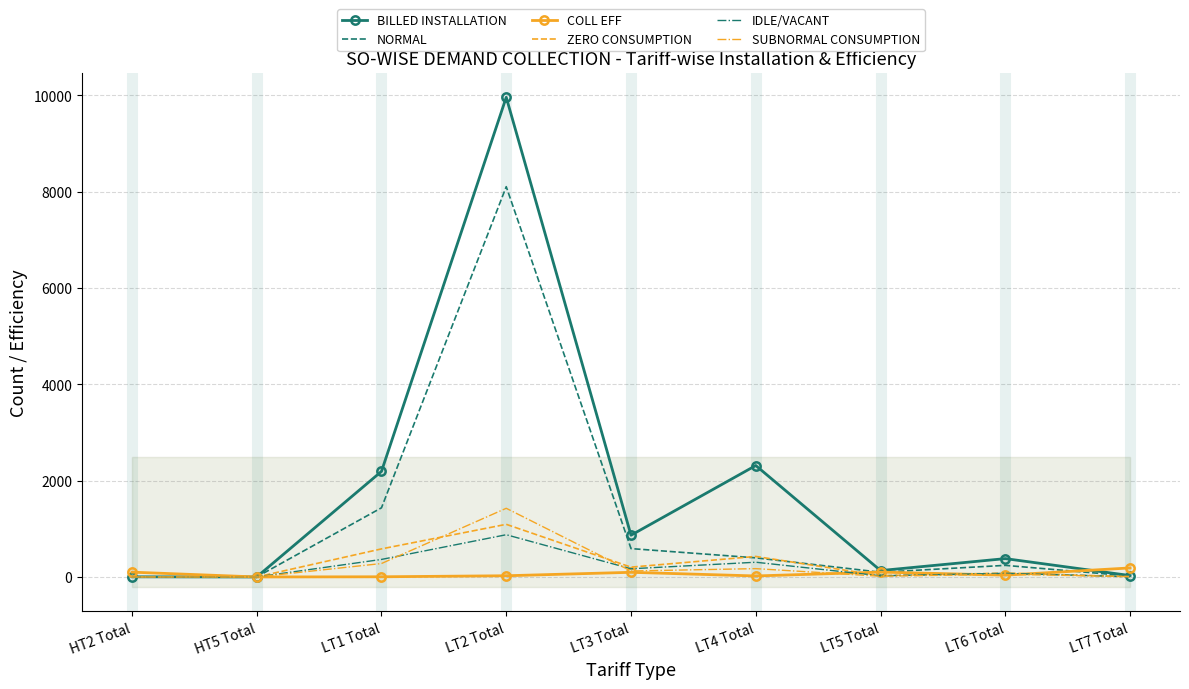

Which series has the largest total across all categories?

BILLED INSTALLATION